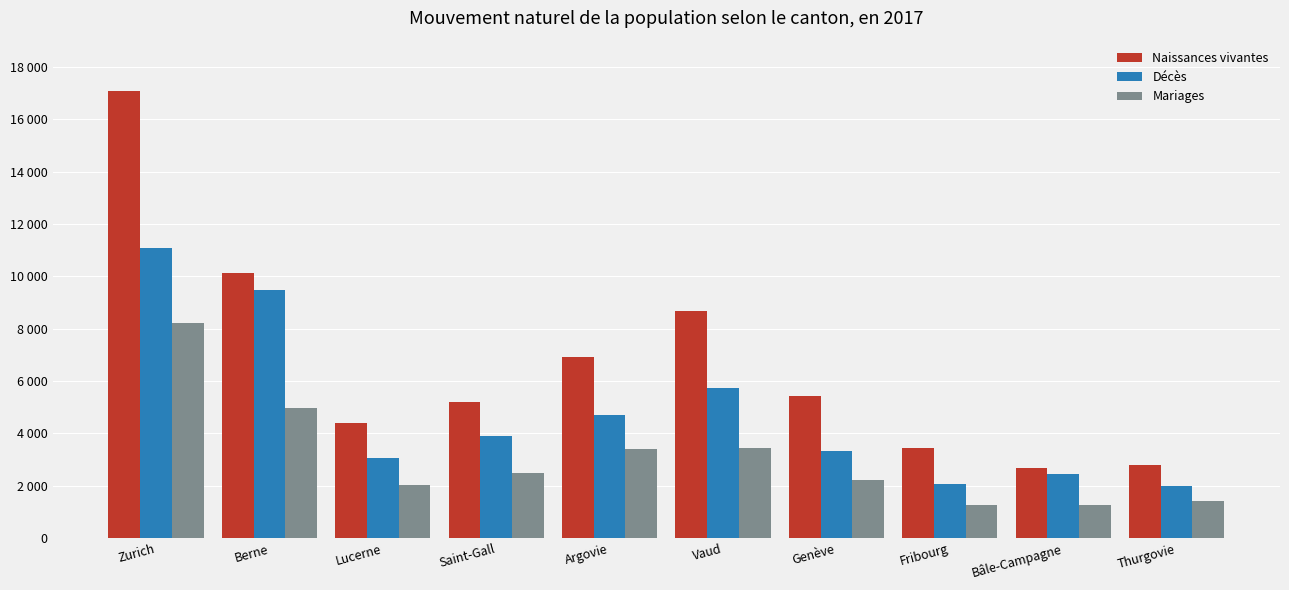

List the labels in order of Naissances vivantes value, largest first.

Zurich, Berne, Vaud, Argovie, Genève, Saint-Gall, Lucerne, Fribourg, Thurgovie, Bâle-Campagne